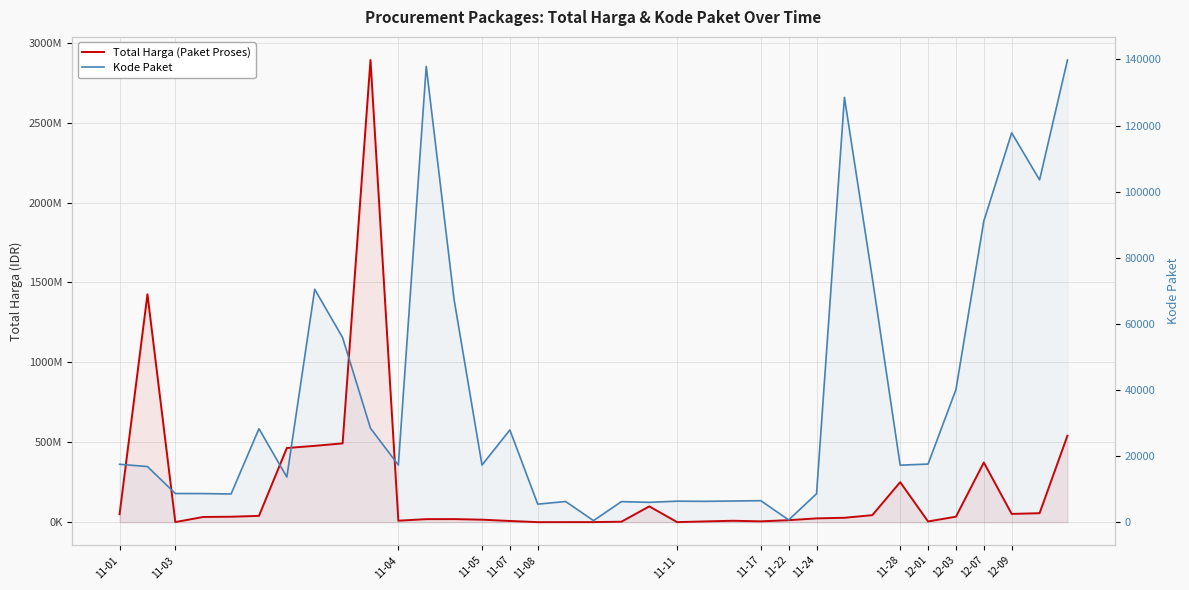

True or false: Kode Paket and Total Harga (Paket Proses) intersect in this chart.

False